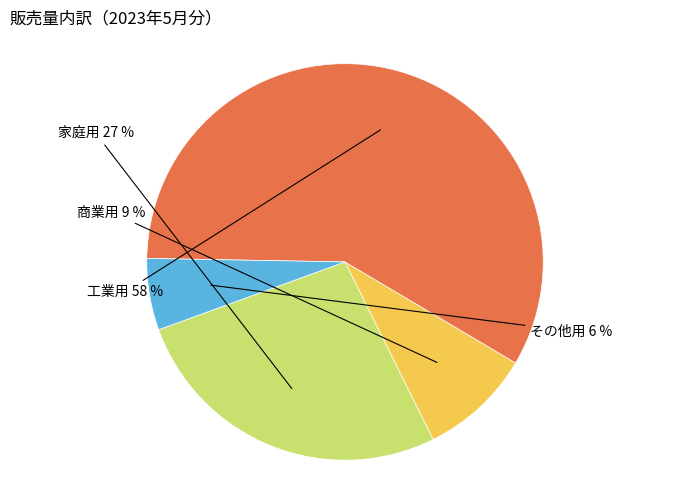

To the nearest percent, what is the difference between the largest and smallest slice percentages?

52%